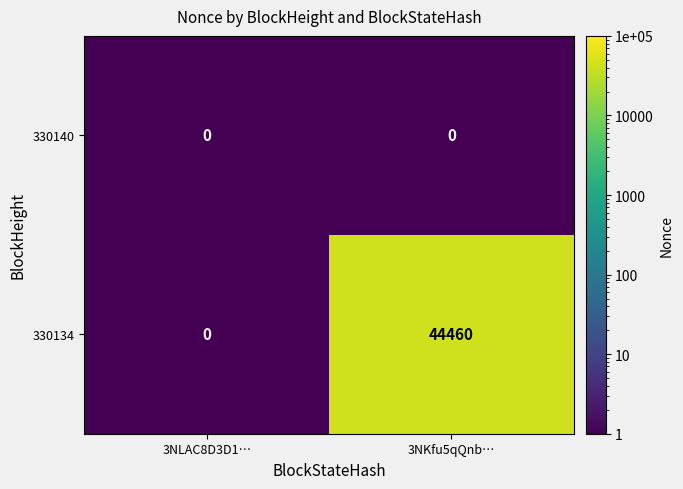

Which category has the highest value in the 330134 series?

3NKfu5qQnb…